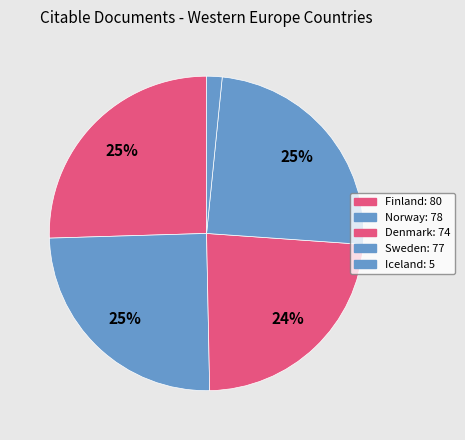

How many segments does this pie chart have?

5